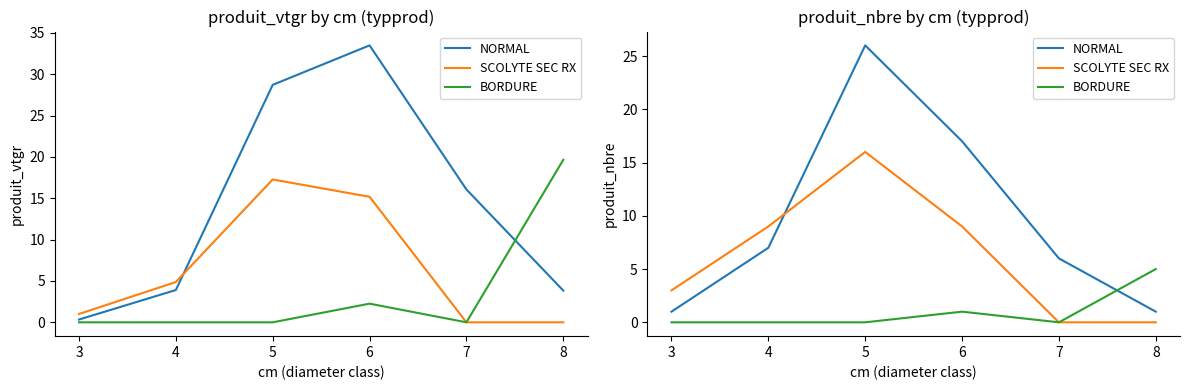

The BORDURE series shows 2 at 5. True or false?

False